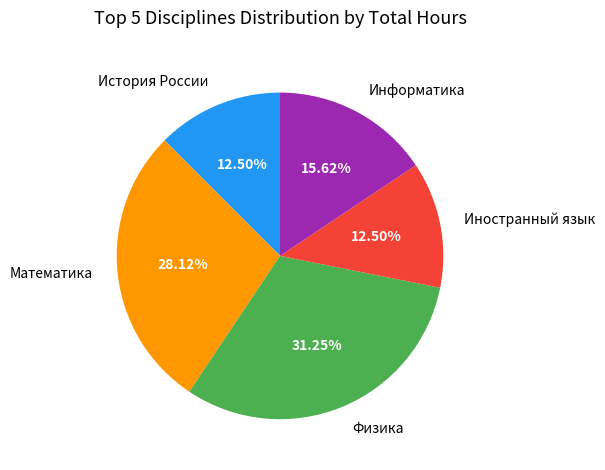

How much of the chart is everything except История России?

87.5%